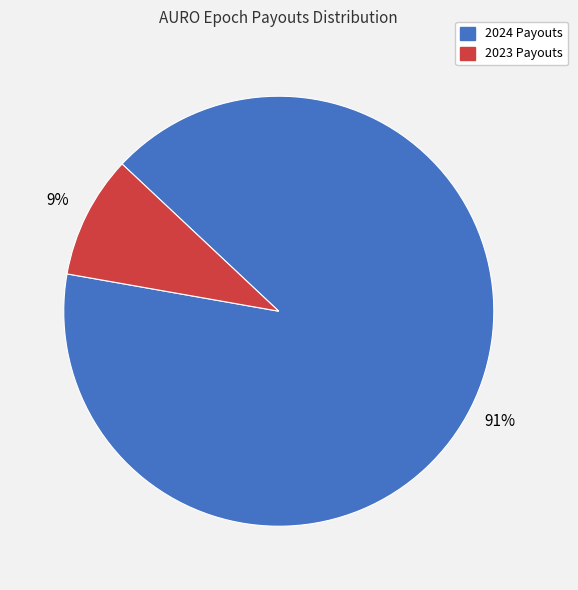

Is there any slice that represents more than half of the pie?

Yes